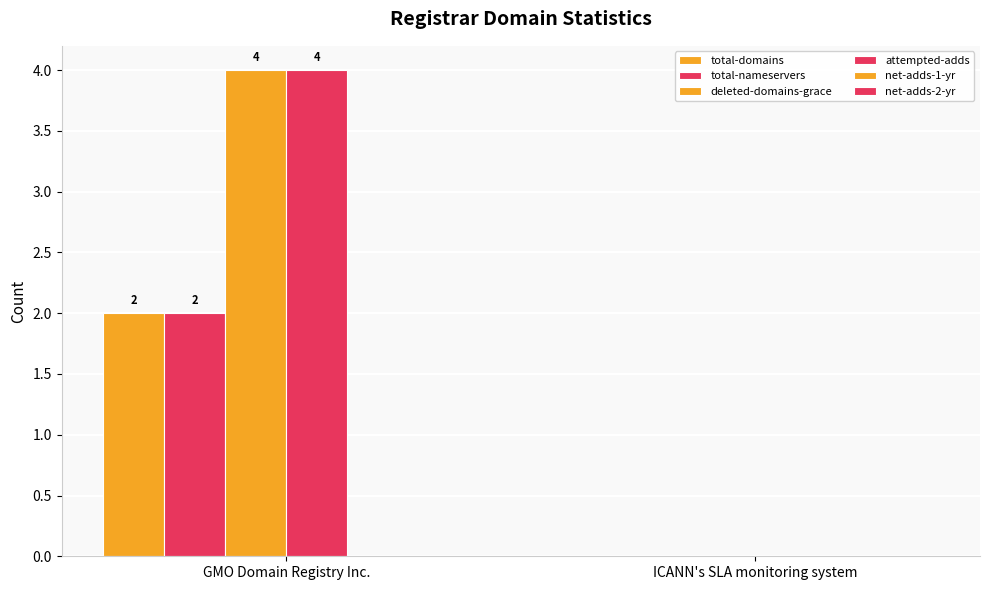

How many total-nameservers values are between 0 and 2?

2